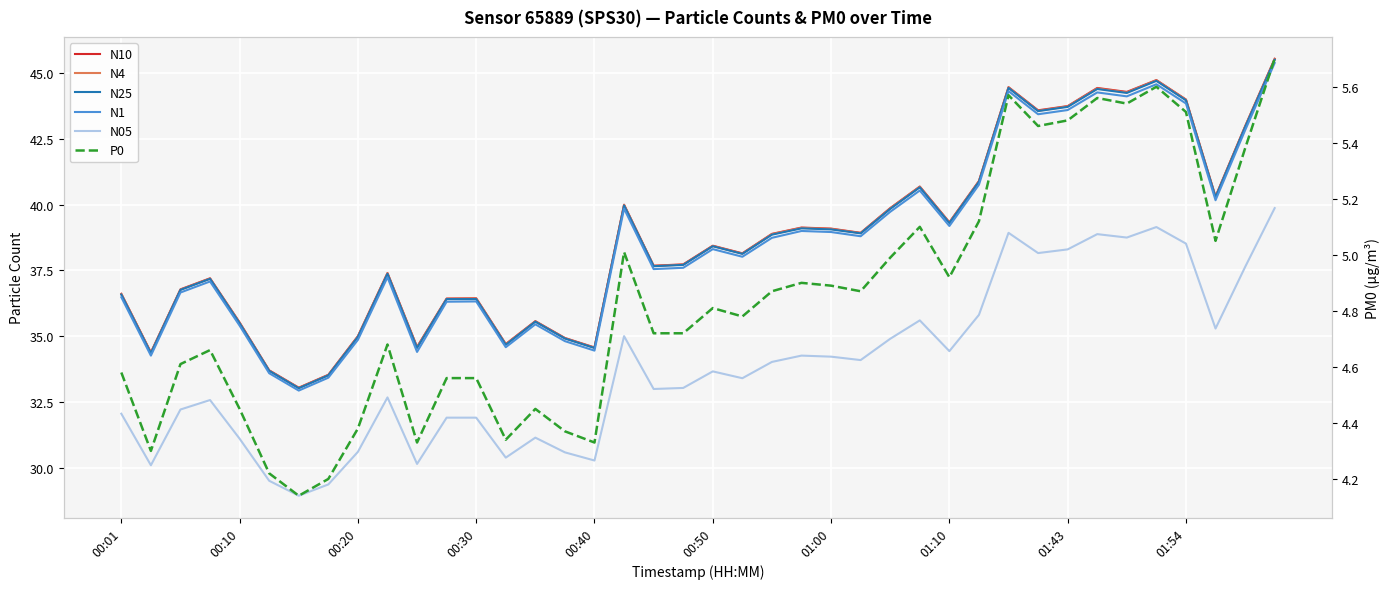

True or false: N1 has a value of 52.1 at 18.

False